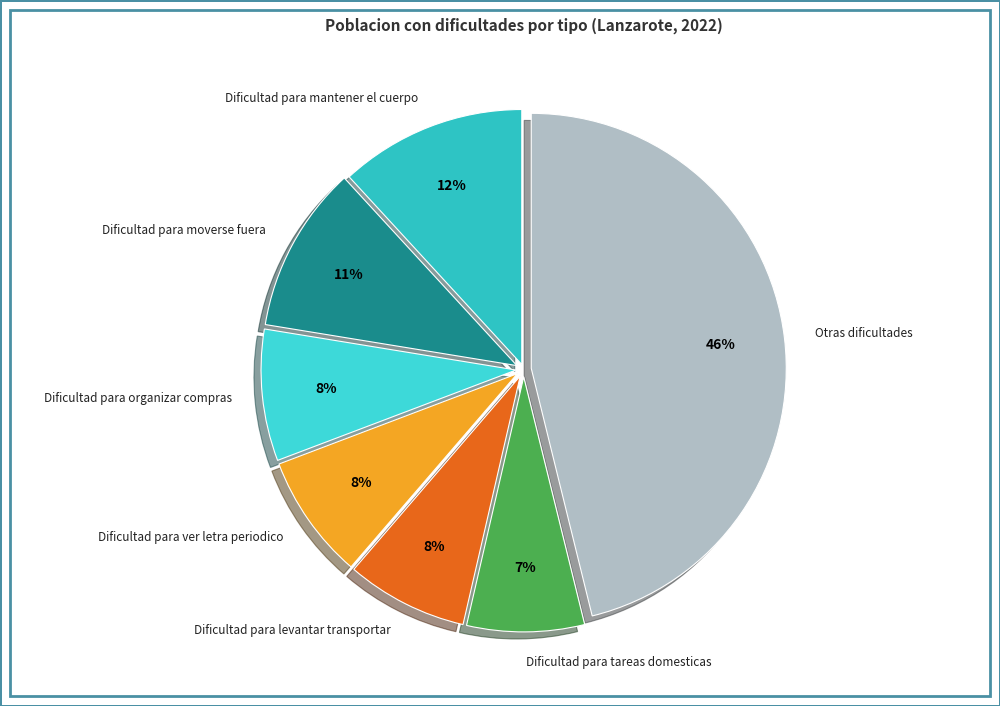

How many segments does this pie chart have?

7